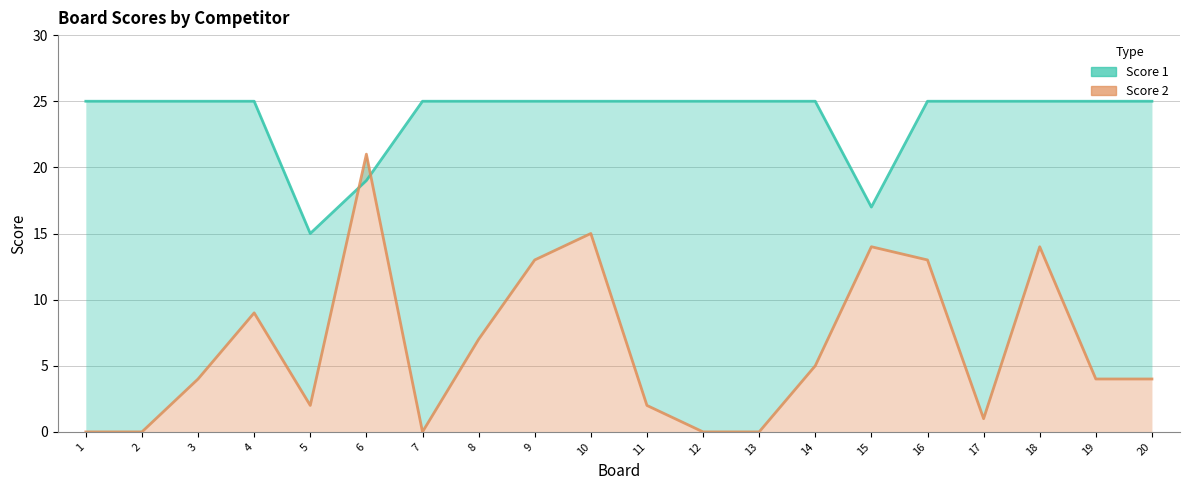

The Score 2 series shows 0 at 1. True or false?

True